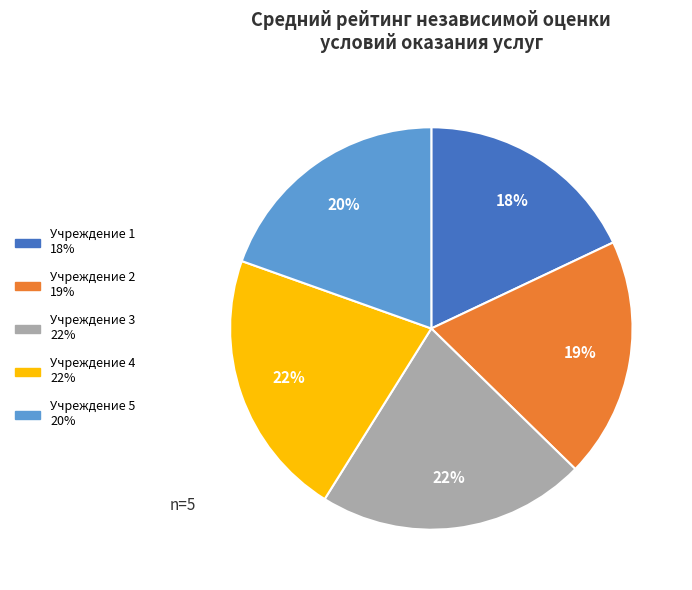

How many segments does this pie chart have?

5